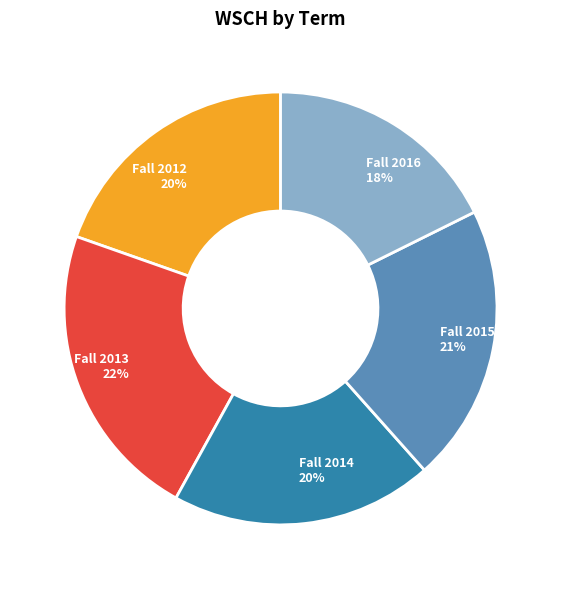

Does any single category account for the majority?

No